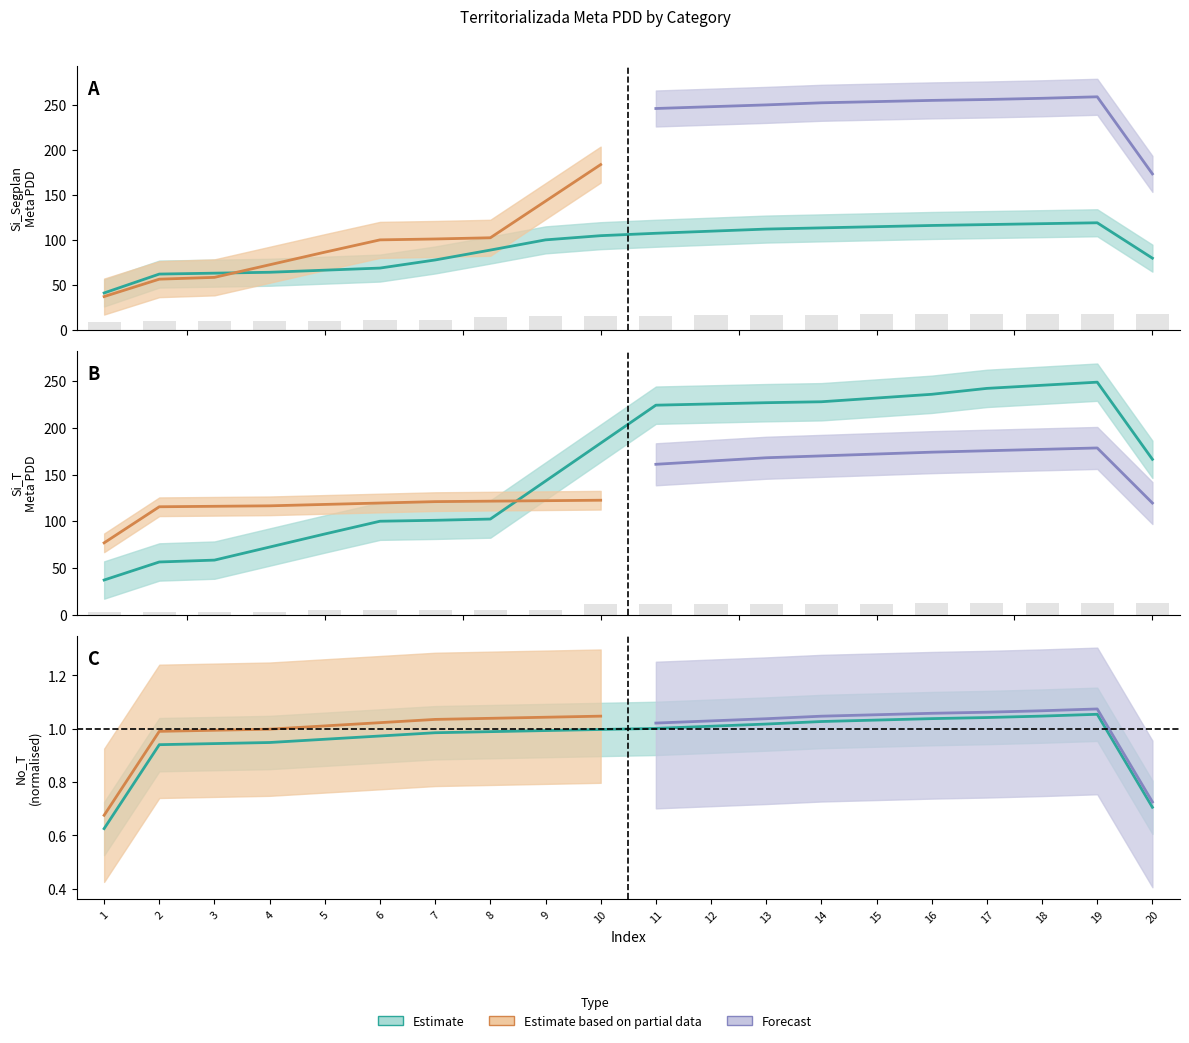

What is the lowest value of the Si_T series?

2.7